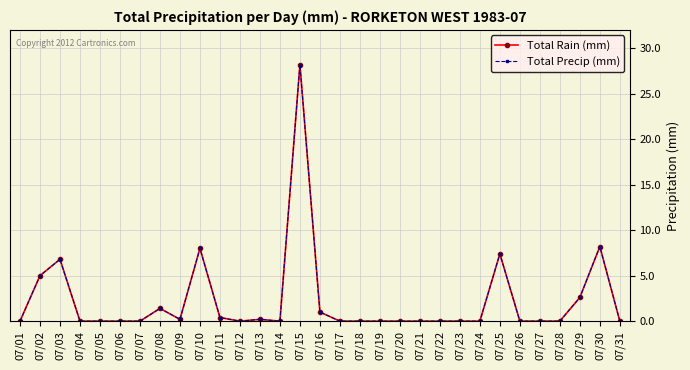

Is the value of Total Precip (mm) at 07/06 greater than the value of Total Rain (mm) at 07/04?

No